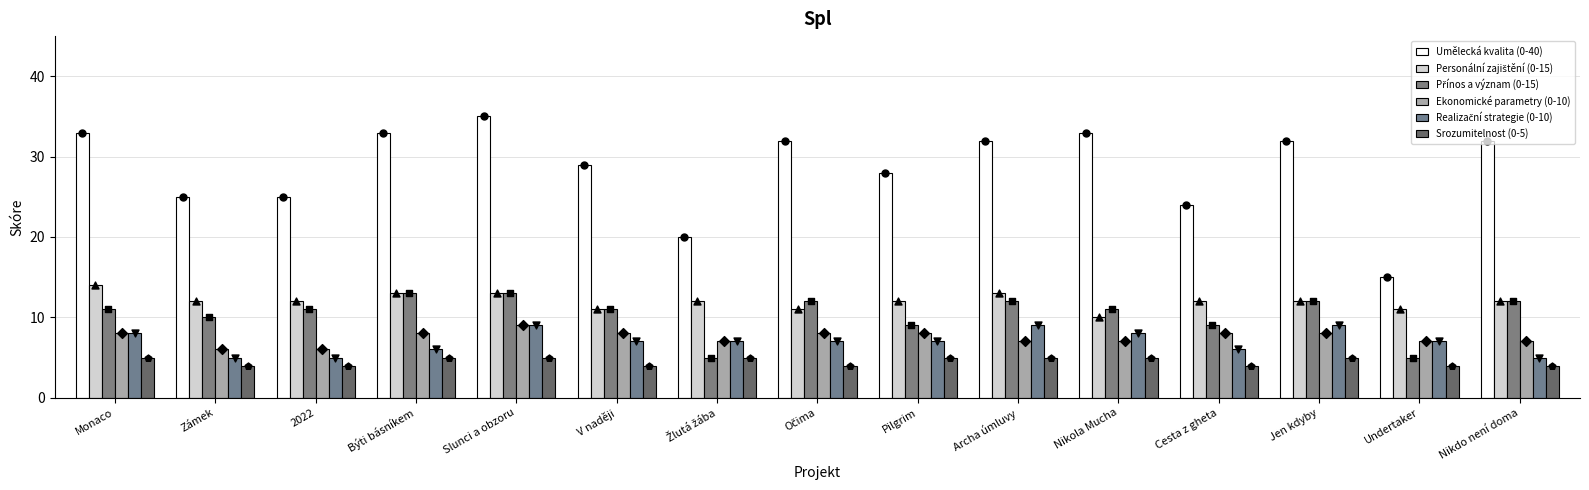

What is the total value across all series at Žlutá žába?

56